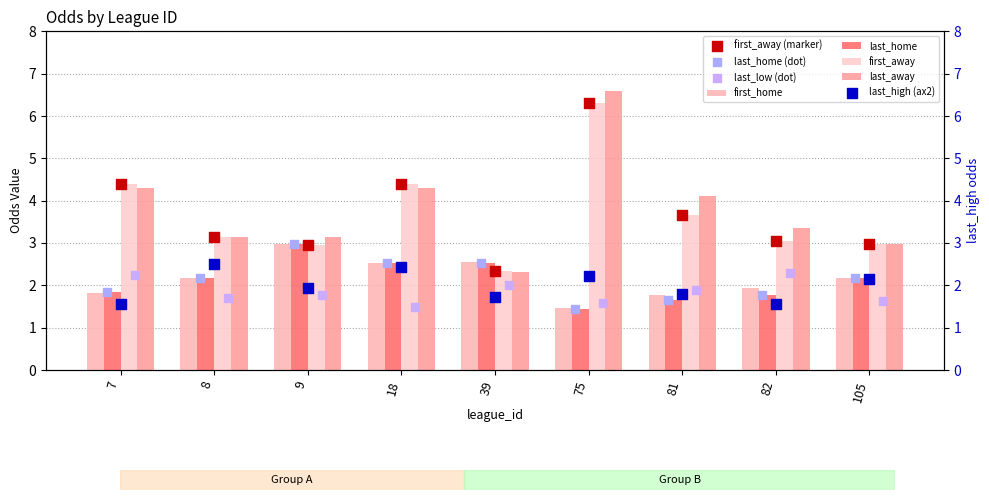

Which series contains the highest Y value?

last_away